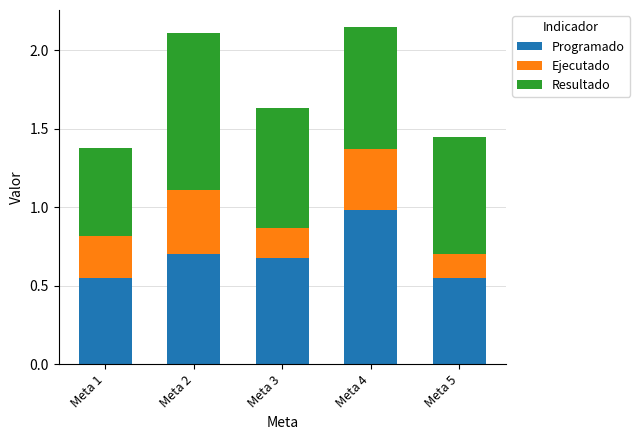

What is the total value across all series at Meta 3?

1.6